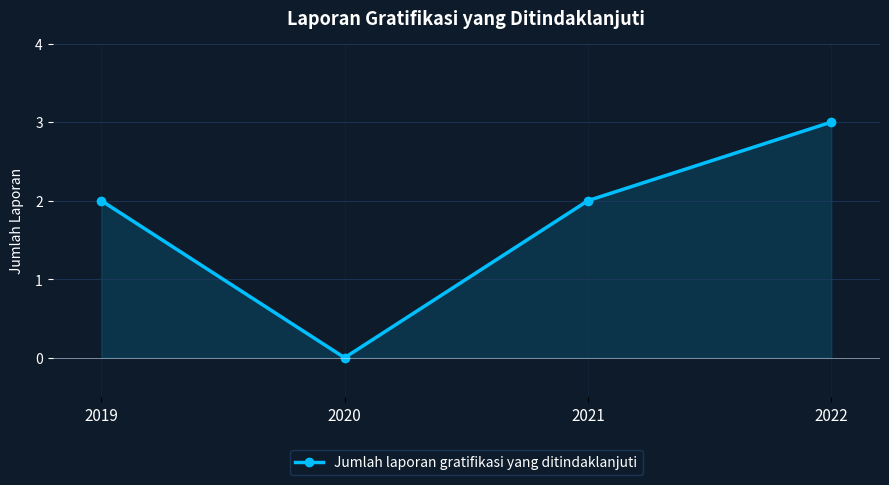

How many lines are shown in the chart?

1